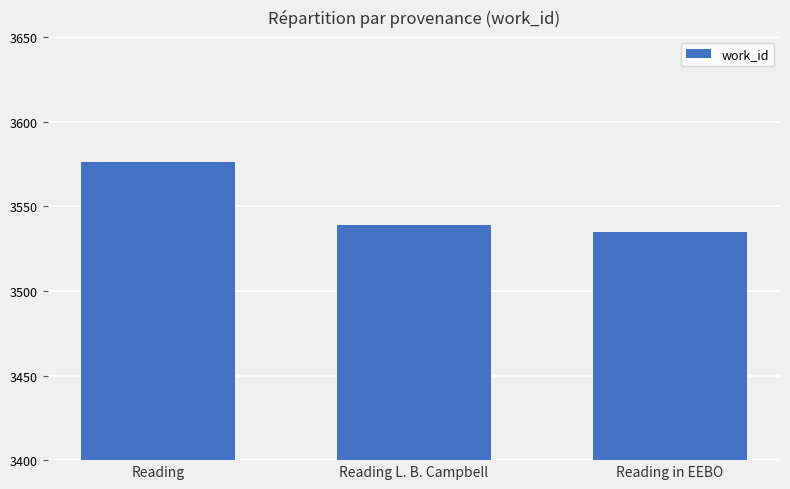

At which category does the chart reach its minimum across all series?

Reading in EEBO